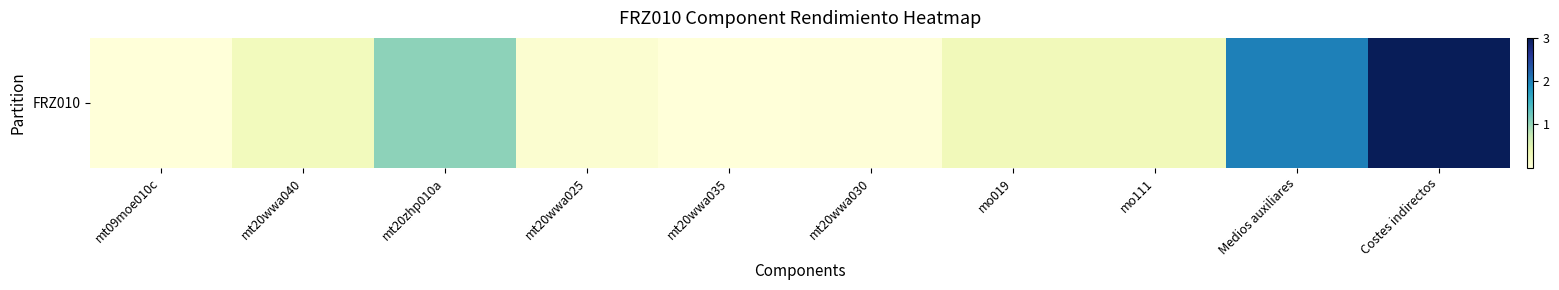

List the labels in order of value, largest first.

Costes indirectos, Medios auxiliares, mt20zhp010a, mo019, mo111, mt20wwa040, mt20wwa025, mt20wwa030, mt20wwa035, mt09moe010c